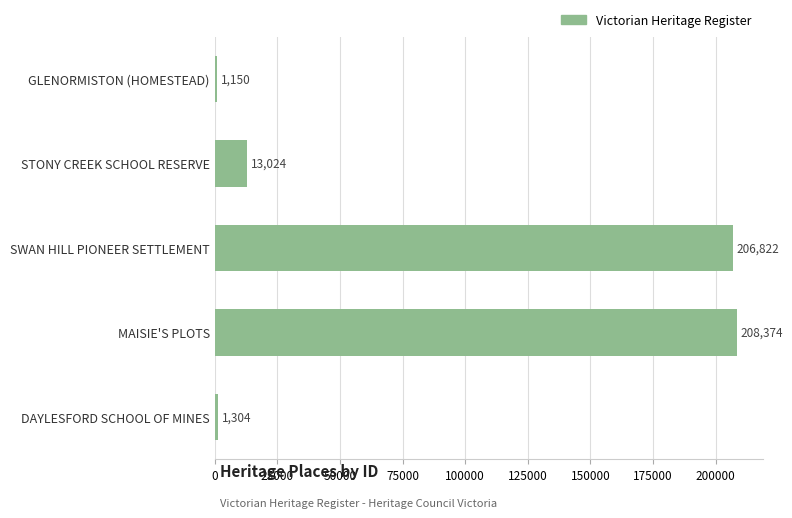

Reading bottom to top, transcribe all the data shown in this chart.

1304	208374	206822	13024	1150